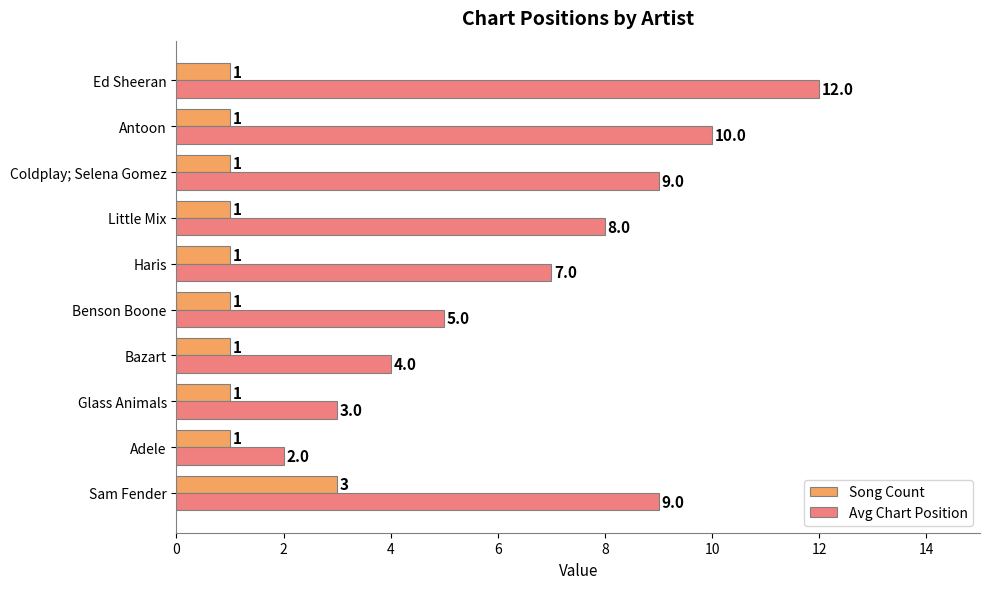

What is the difference between the highest and lowest values at Bazart?

3